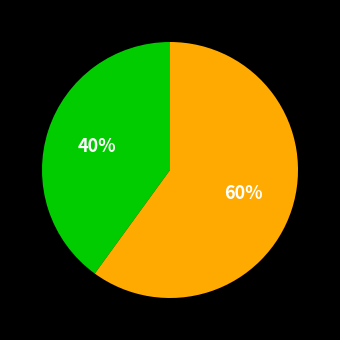

Is there any slice that represents more than half of the pie?

Yes